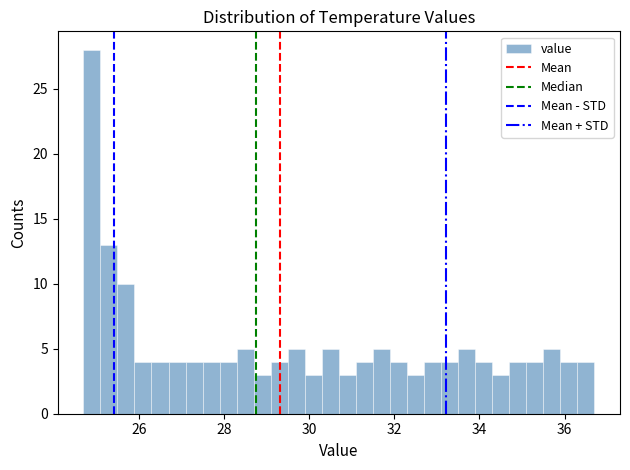

Read against the x-axis, roughly where is the centre of the tallest bar?

25.0